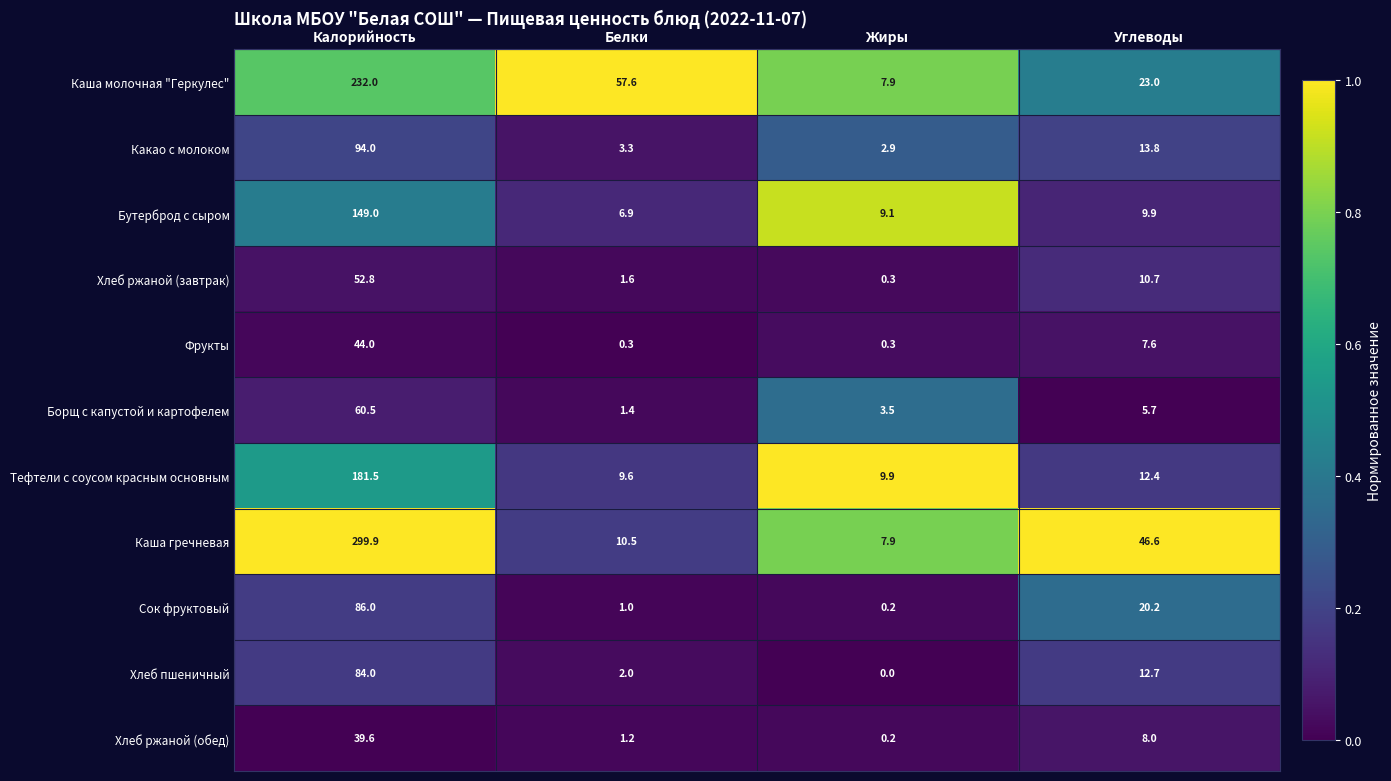

What value does the Хлеб пшеничный series have at Калорийность?

84.0